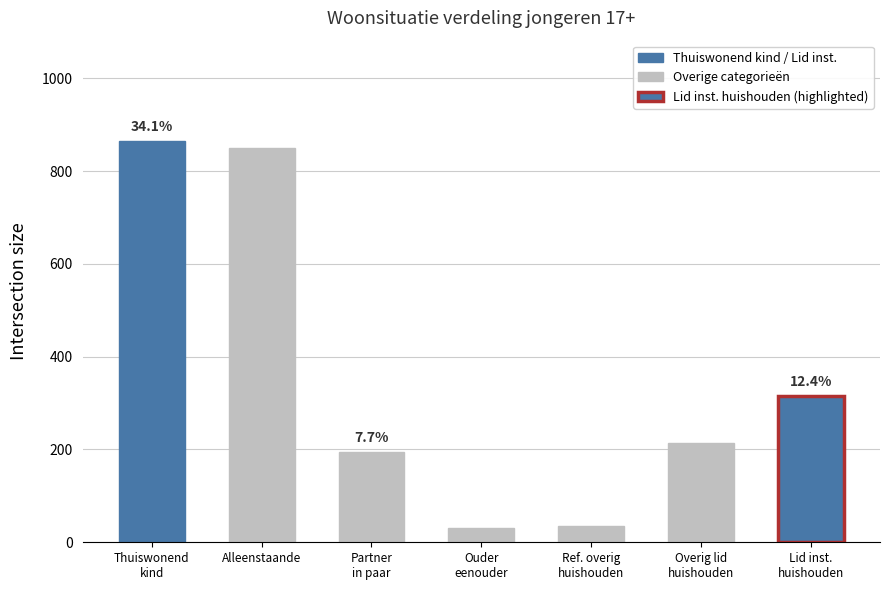

Reading right to left, transcribe all the data shown in this chart.

Lid inst.
huishouden=315	Overig lid
huishouden=215	Ref. overig
huishouden=35	Ouder
eenouder=30	Partner
in paar=195	Alleenstaande=850	Thuiswonend
kind=865